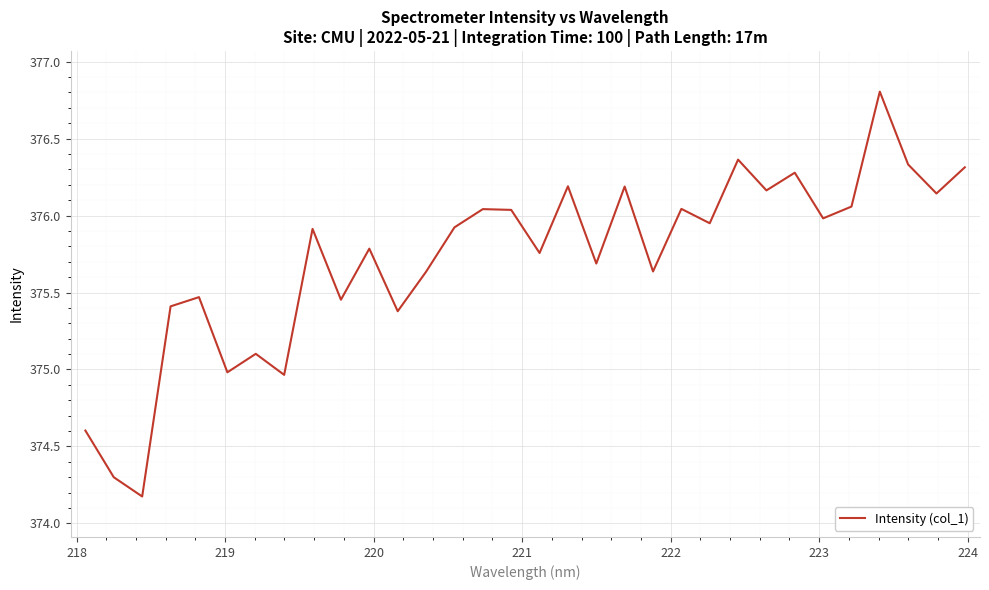

What is the sum of all values?

12023.1